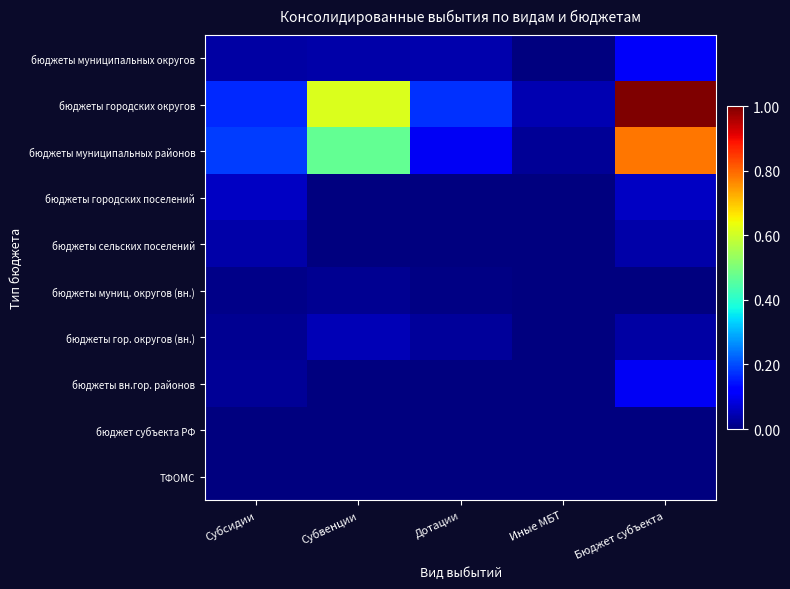

At which category is the sum across all series the highest?

Бюджет субъекта